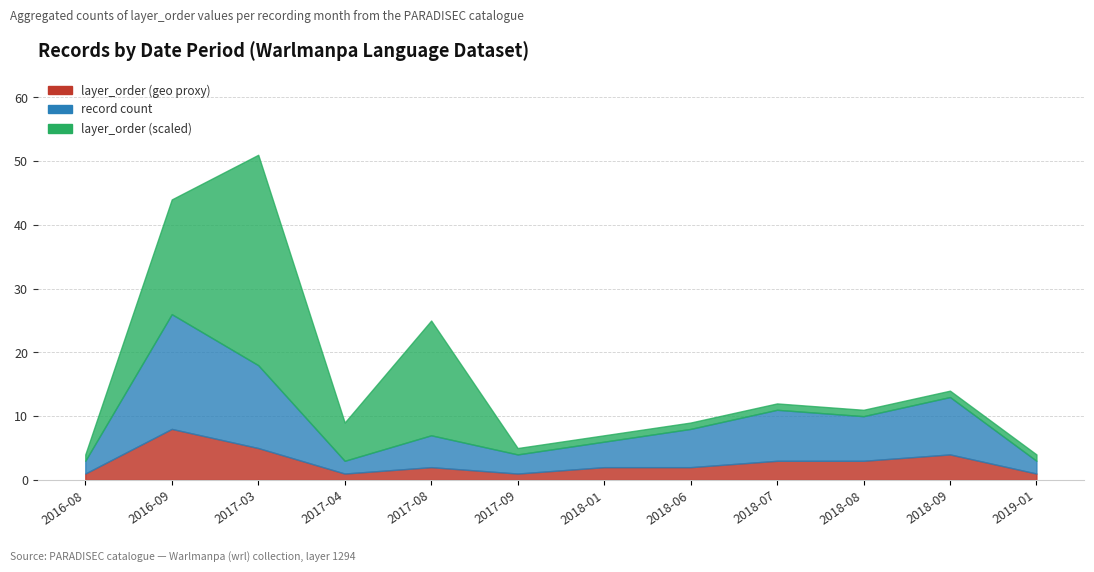

At which category is the sum across all series the highest?

2016-09